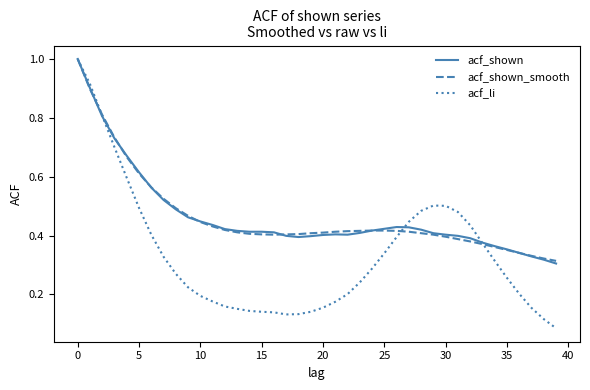

Which series has the largest range (max minus min)?

acf_li